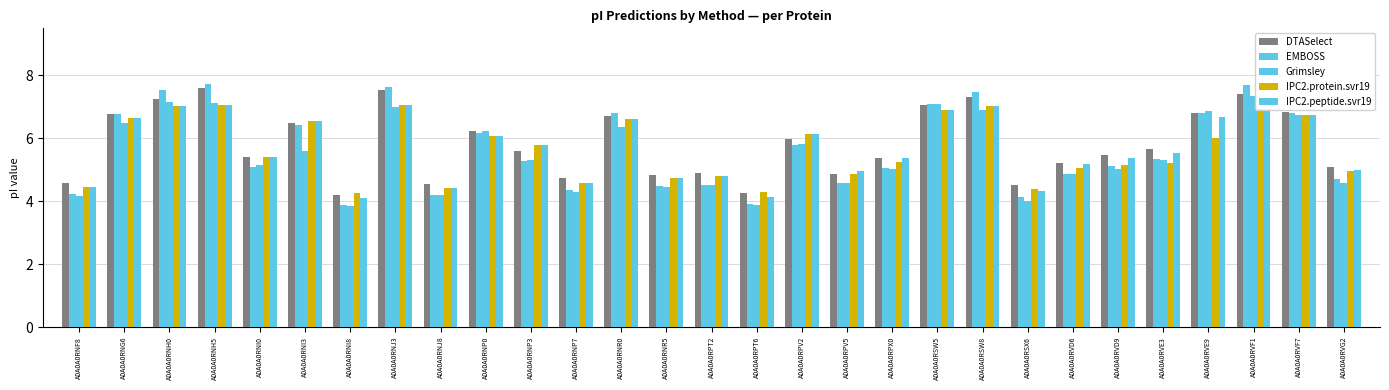

How many distinct data groups are displayed?

5